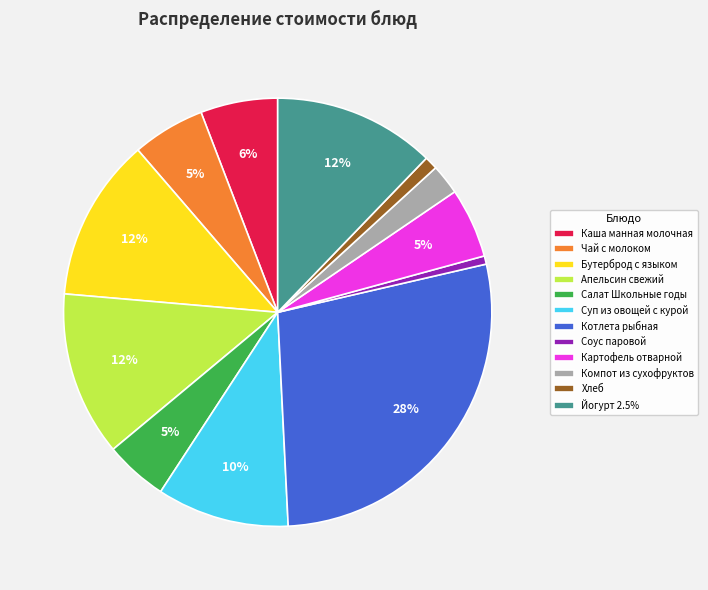

To the nearest percent, what portion does Салат Школьные годы represent?

5%